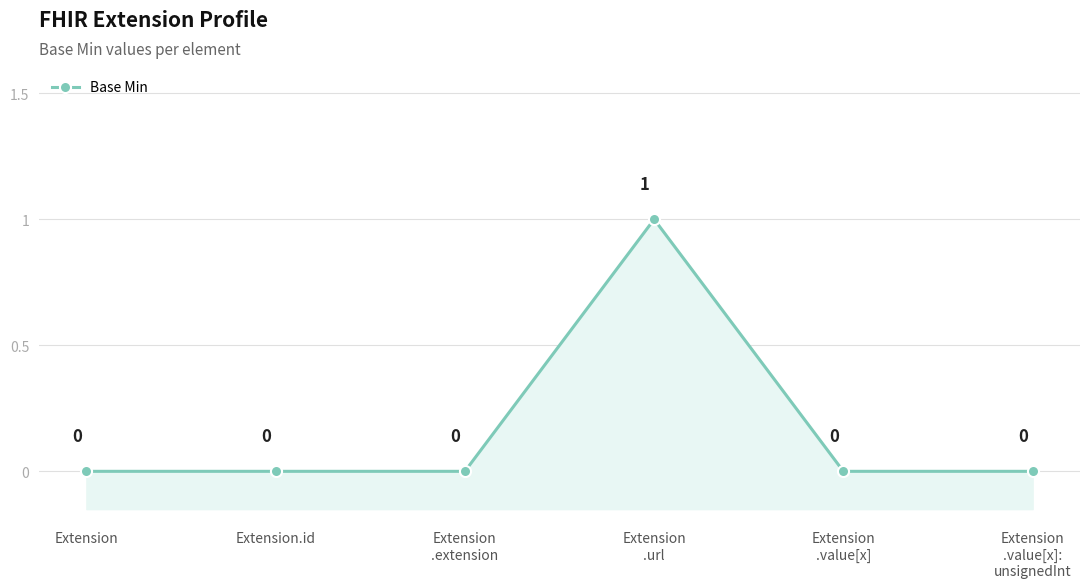

How many categories are shown in the chart?

6